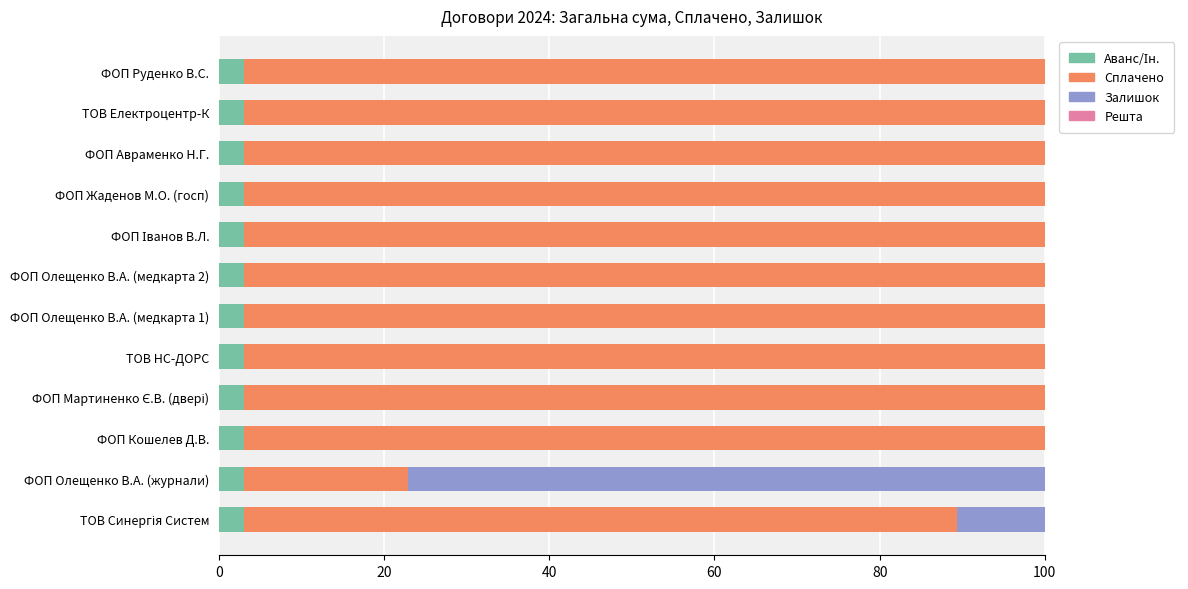

What is the total value across all series at ФОП Олещенко В.А. (медкарта 1)?

100.0